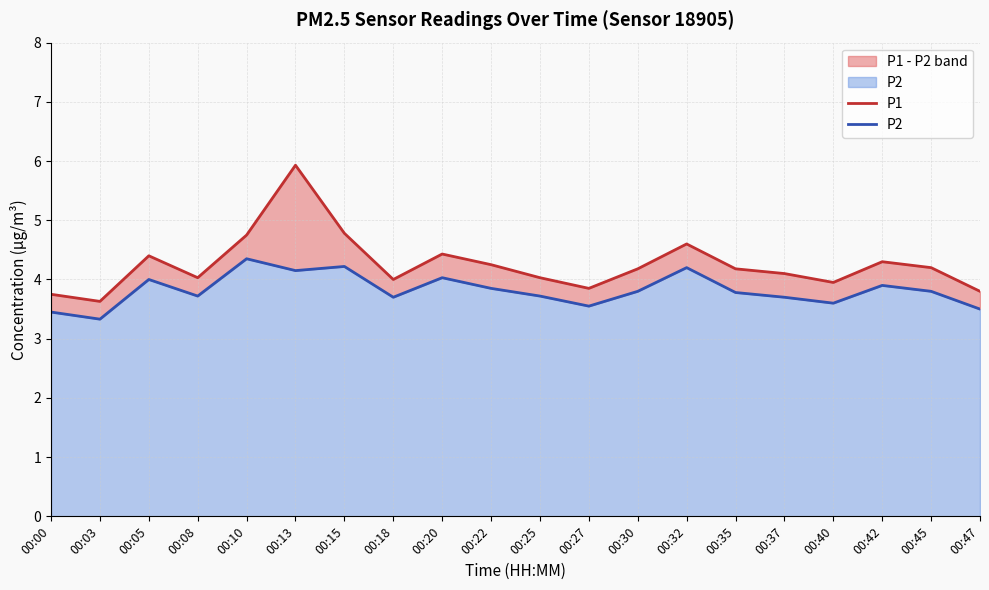

True or false: P1 and P2 intersect in this chart.

False